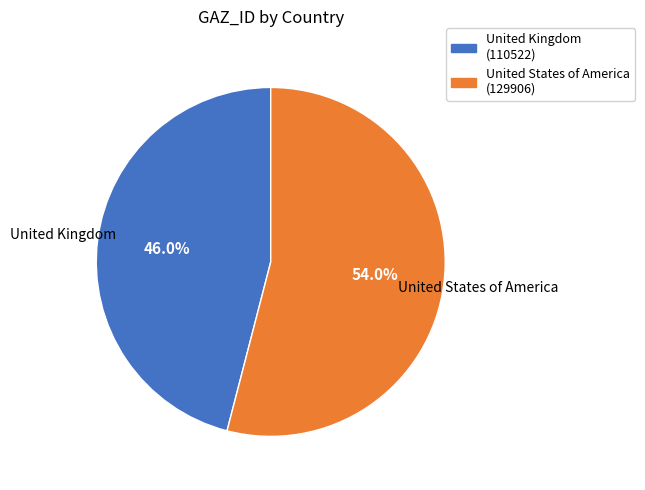

Count the number of slices in the pie.

2